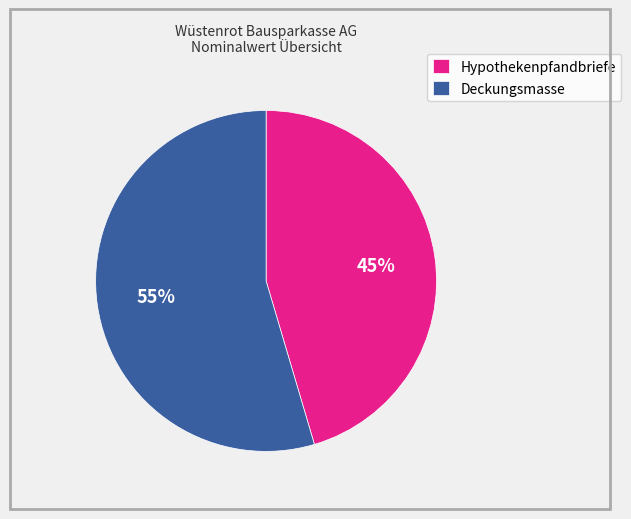

What is the largest slice in the pie chart?

Deckungsmasse